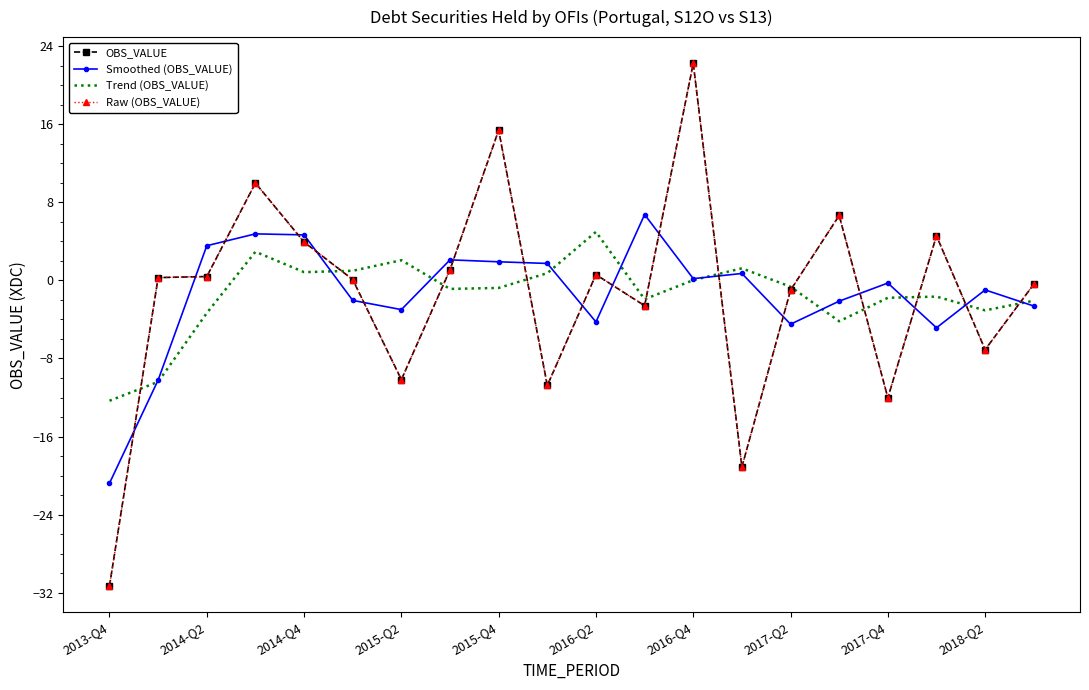

What is the value of the Raw (OBS_VALUE) point at the 19th from the left?

-7.1